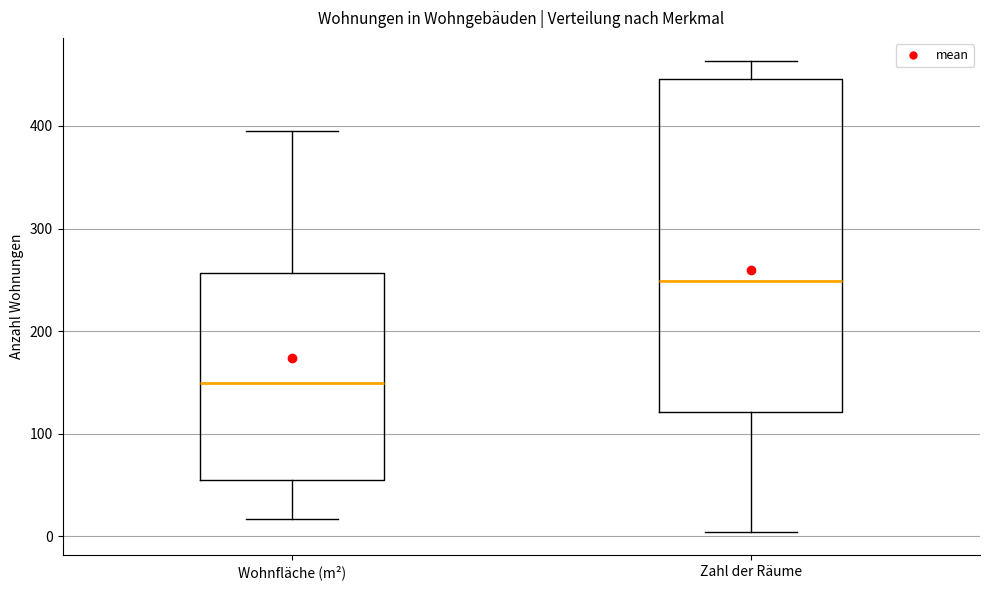

Which box is the tallest, from its lower edge to its upper edge?

Zahl der Räume